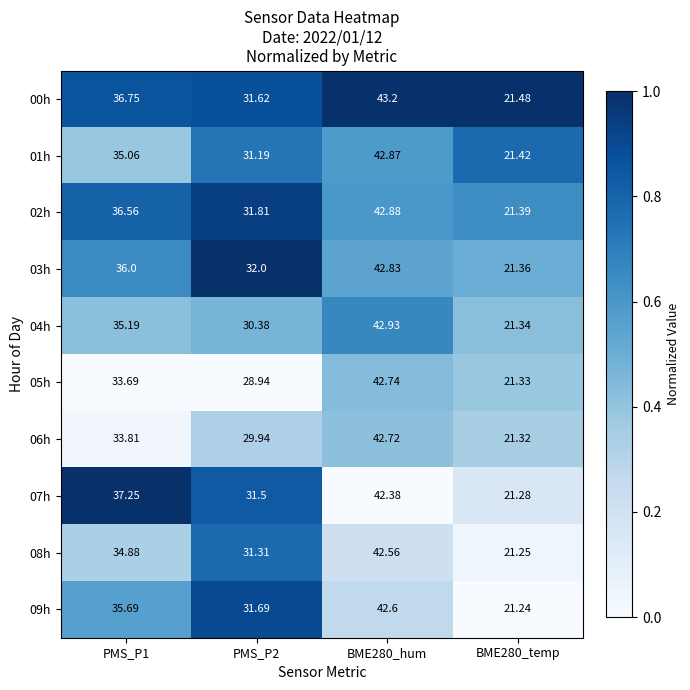

Is the value of 01h at BME280_temp greater than the value of 08h at PMS_P2?

No